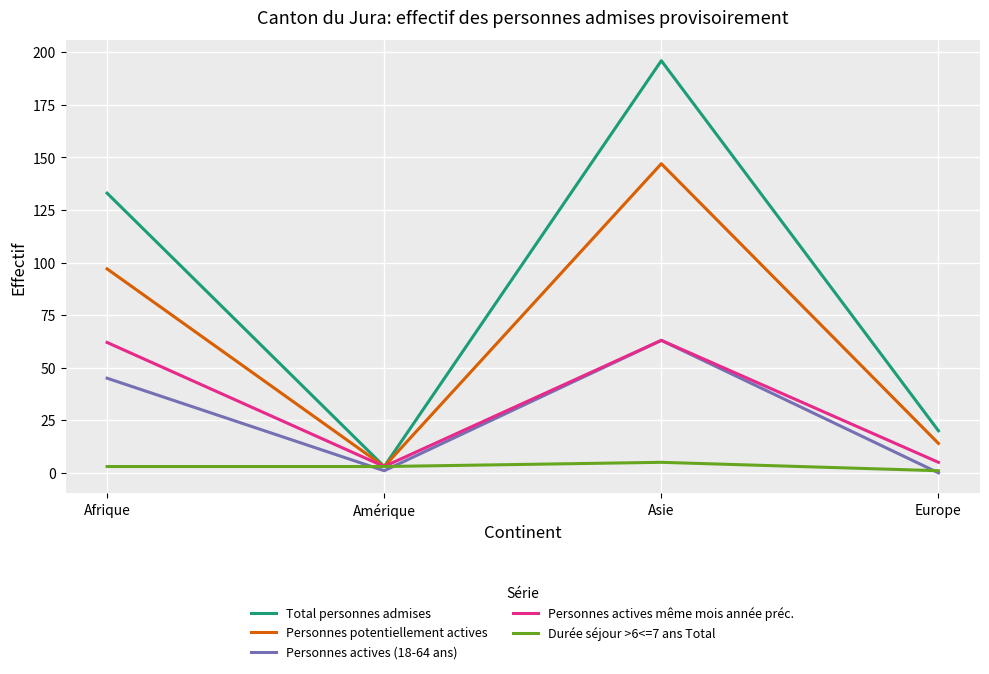

True or false: Personnes actives (18-64 ans) has a value of 63 at Asie.

True